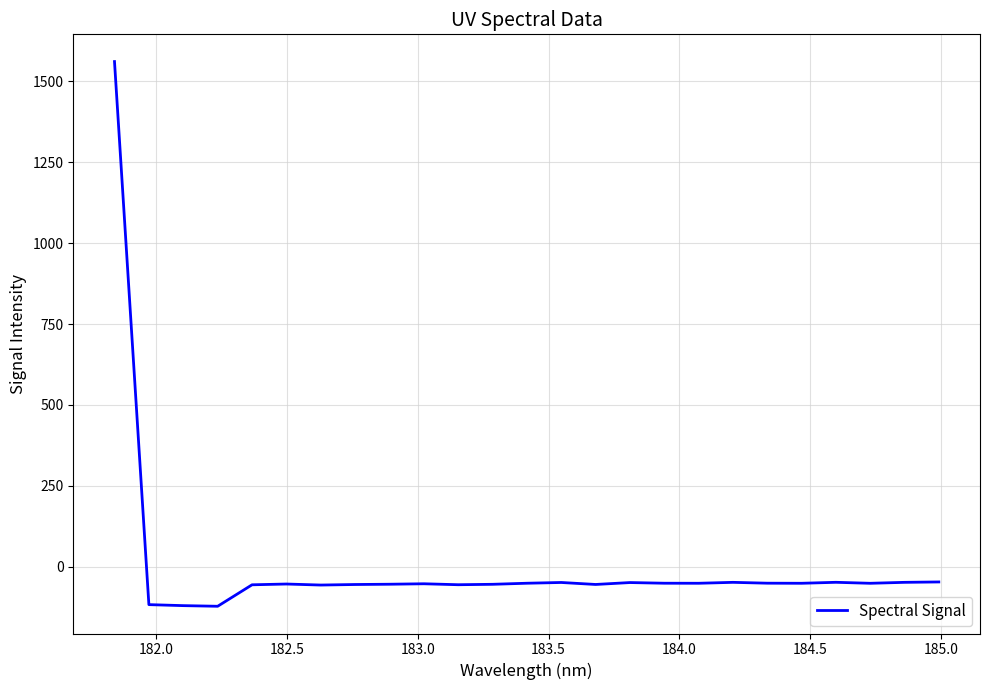

How many values are below zero?

24